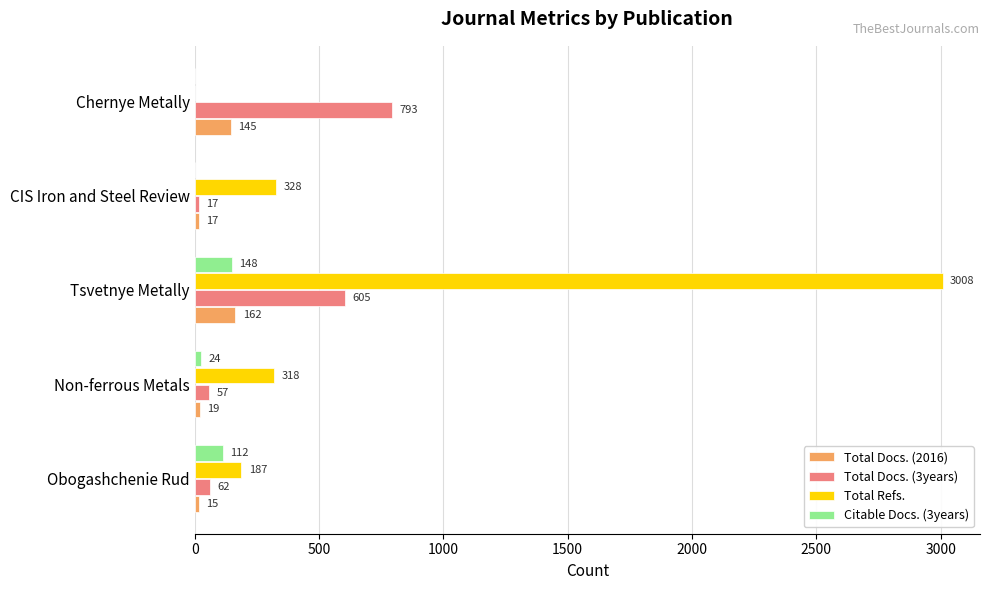

The value of Total Refs. at Tsvetnye Metally is 4667. True or false?

False